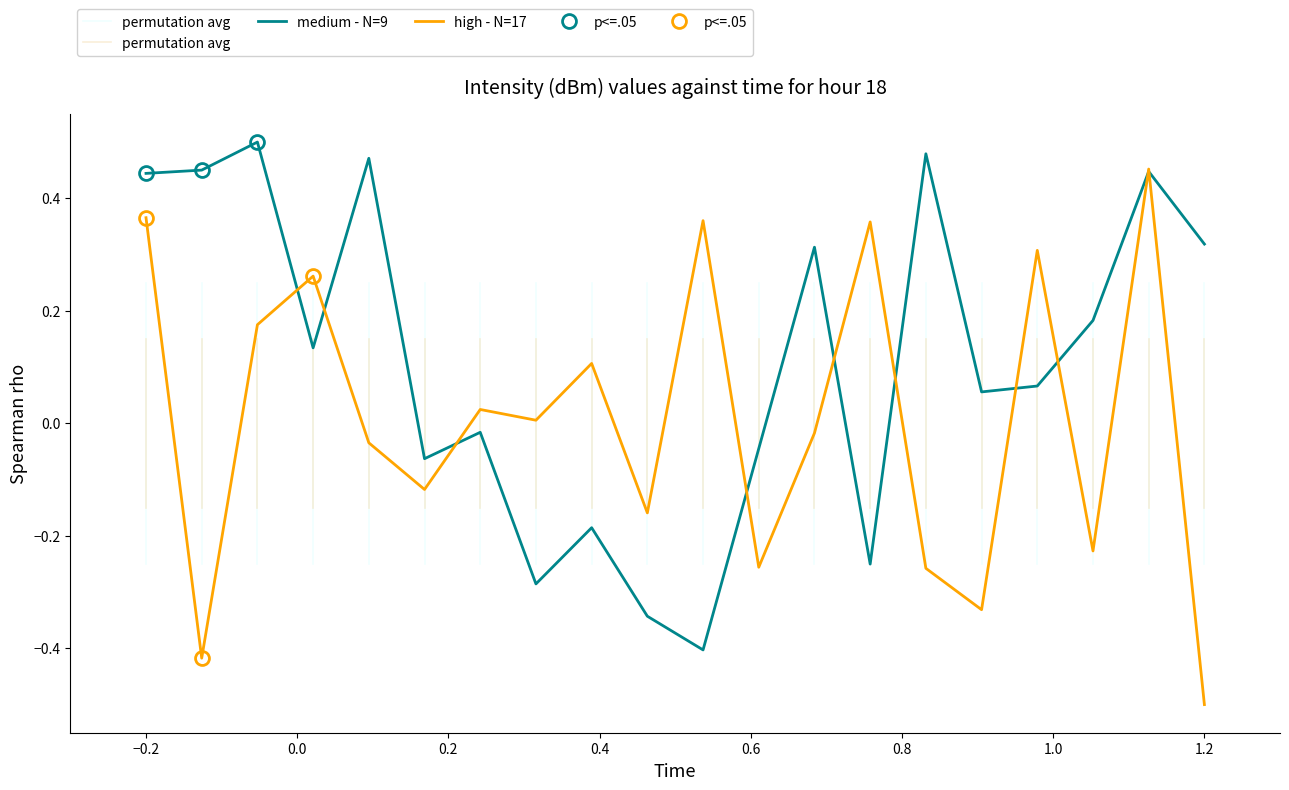

Reading left to right, list all the values displayed in this chart.

medium - N=9: 0.4	0.5	0.5	0.1	0.5	-0.1	-0.0	-0.3	-0.2	-0.3	-0.4	-0.0	0.3	-0.3	0.5	0.1	0.1	0.2	0.4	0.3
high - N=17: 0.4	-0.4	0.2	0.3	-0.0	-0.1	0.0	0.0	0.1	-0.2	0.4	-0.3	-0.0	0.4	-0.3	-0.3	0.3	-0.2	0.5	-0.5